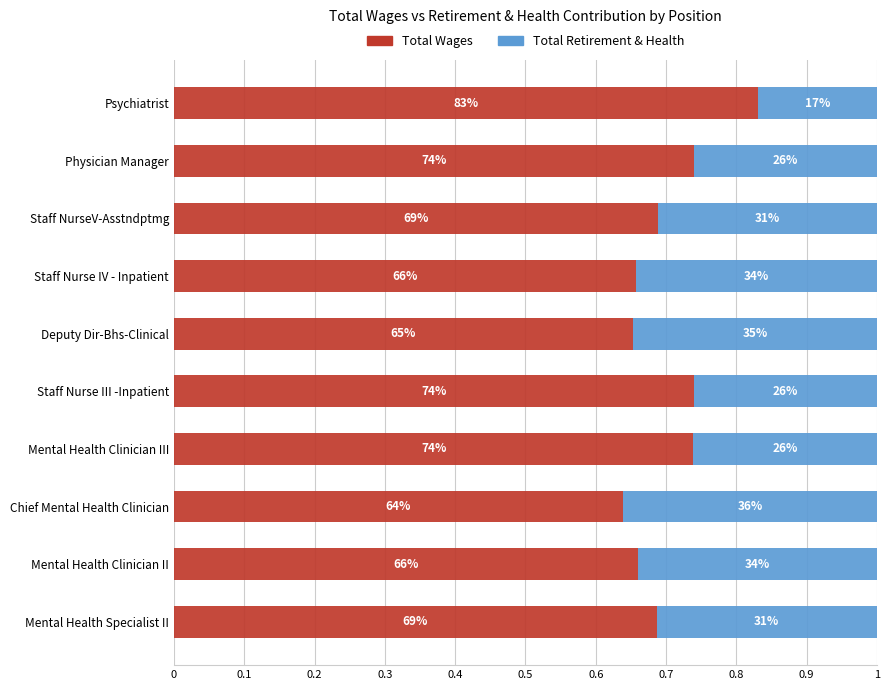

Reading left to right, transcribe all the data shown in this chart.

Total Wages: 0.8	0.7	0.7	0.7	0.7	0.7	0.7	0.6	0.7	0.7
Total Retirement & Health Contribution: 0.2	0.3	0.3	0.3	0.3	0.3	0.3	0.4	0.3	0.3